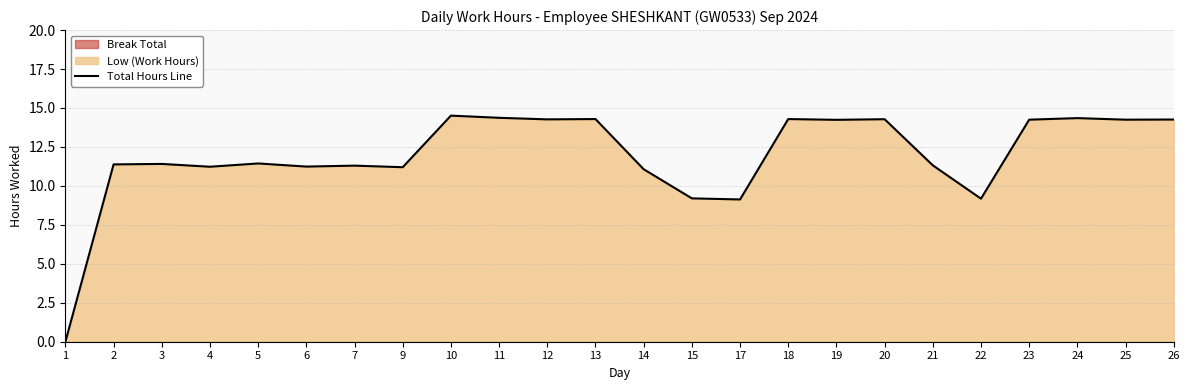

Approximately how many times larger is the value at 6 compared to 12?

0.8